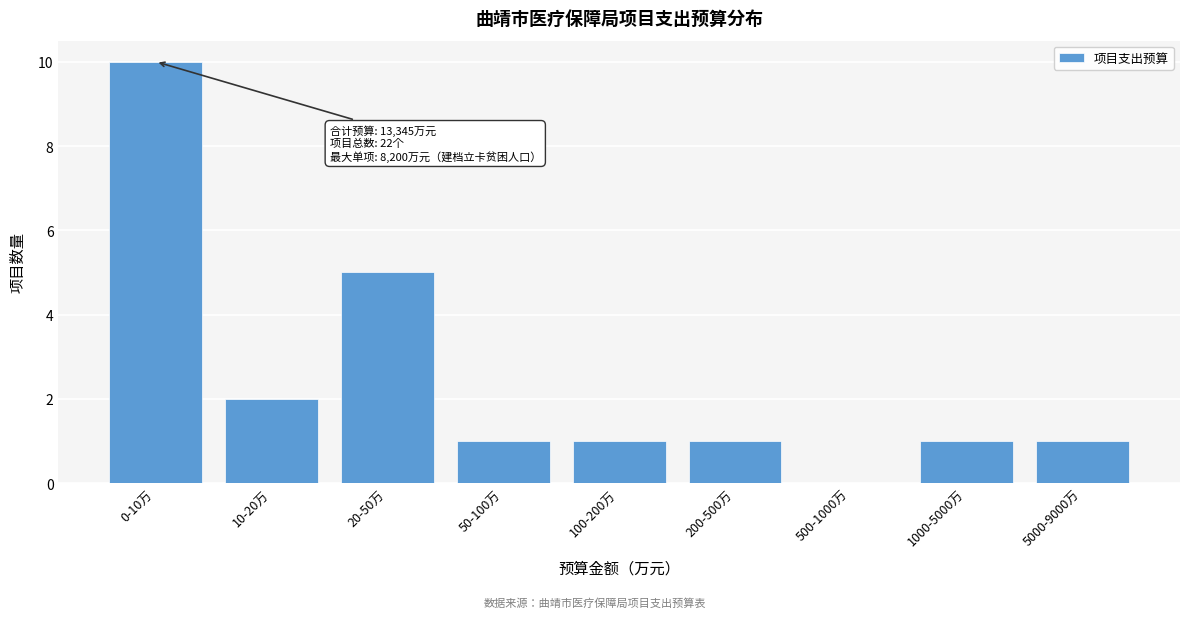

Reading left to right, extract all data points from this chart.

0-10万=10	10-20万=2	20-50万=5	50-100万=1	100-200万=1	200-500万=1	500-1000万=0	1000-5000万=1	5000-9000万=1